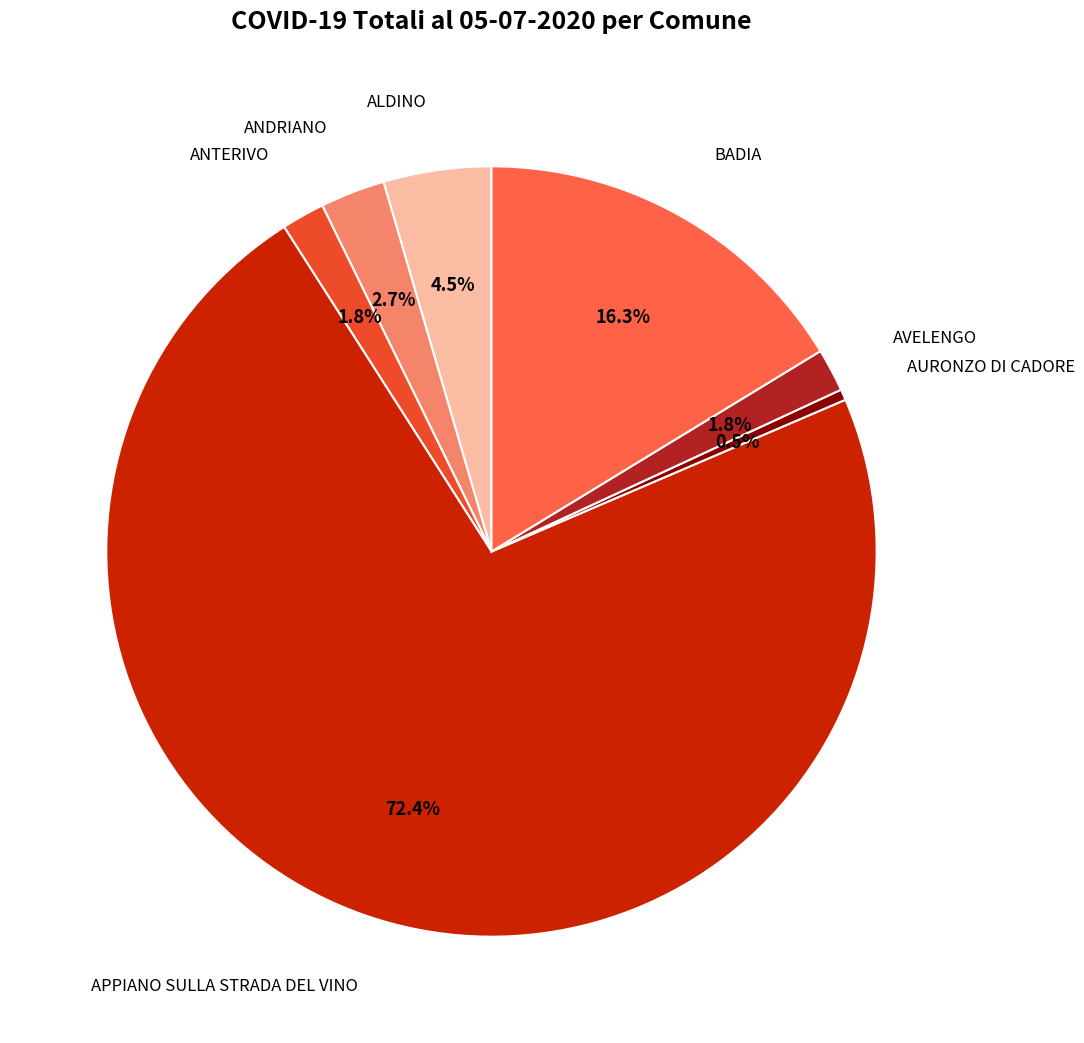

Count the number of slices in the pie.

7